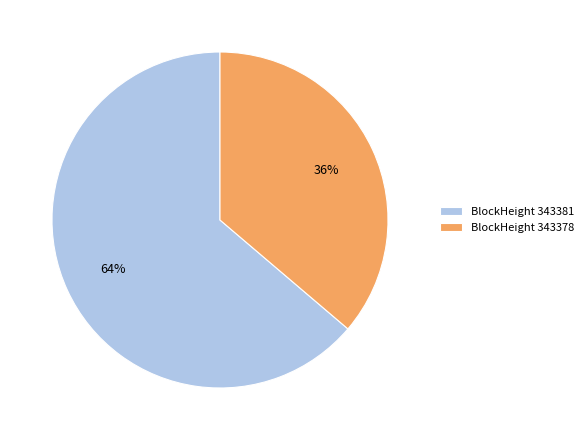

Which slice is the largest?

BlockHeight 343381